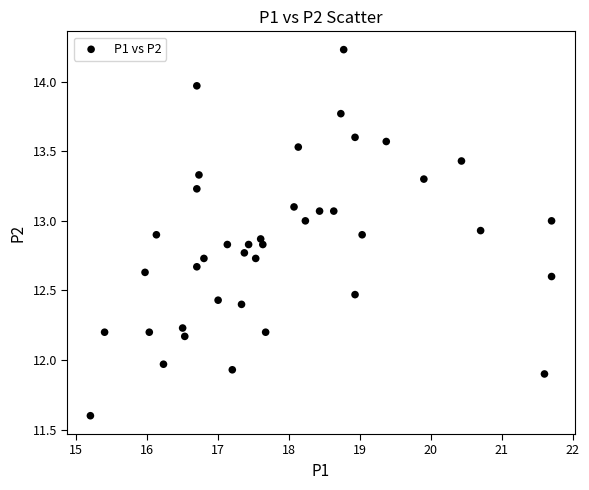

What is the range of Y values (max minus min)?

2.6